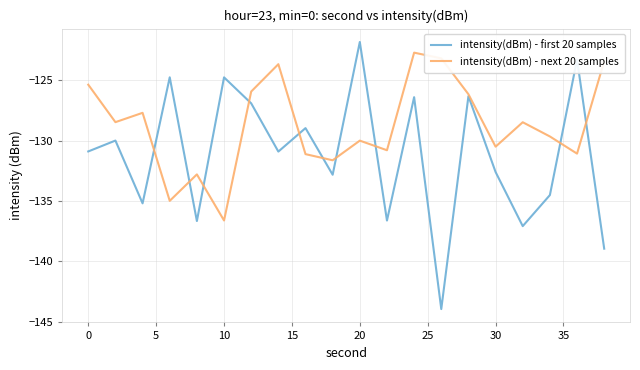

List the series in order of their peak value, lowest first.

intensity(dBm) - next 20 samples, intensity(dBm) - first 20 samples